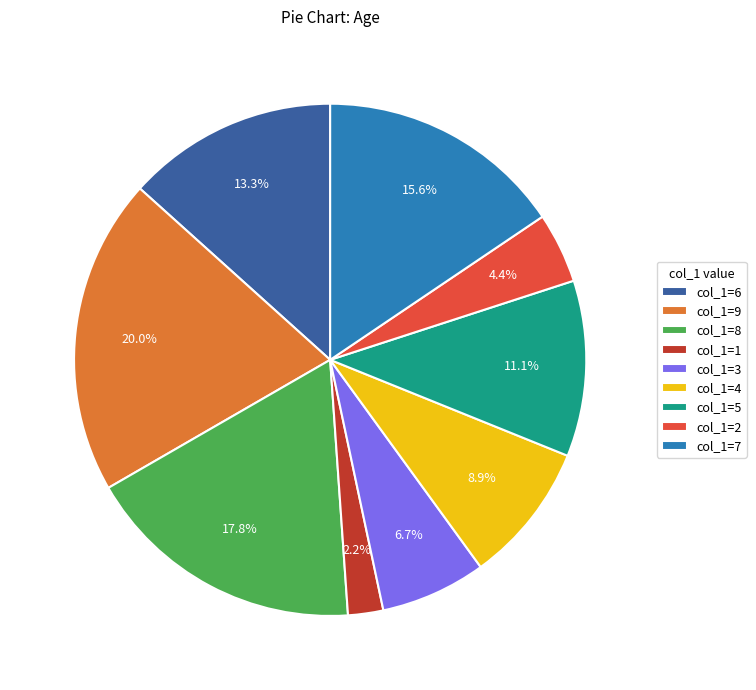

Combined, do col_1=3 and col_1=2 account for over 50%?

No